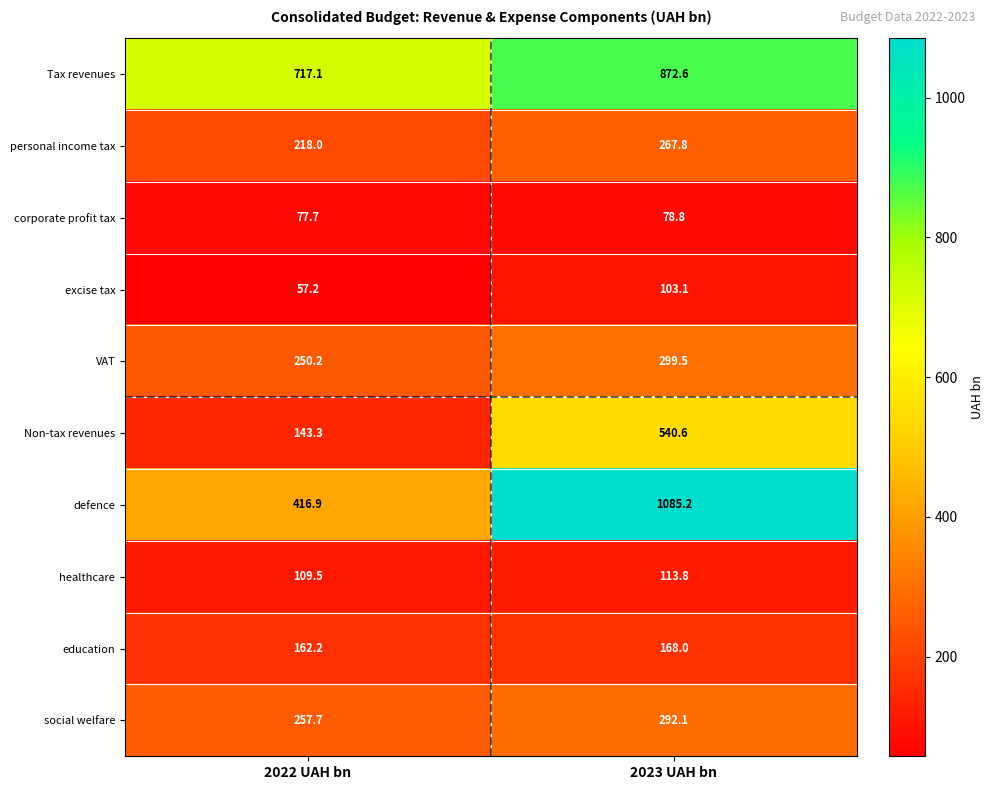

What is the sum of the excise tax values at 2023 UAH bn and 2022 UAH bn?

160.3